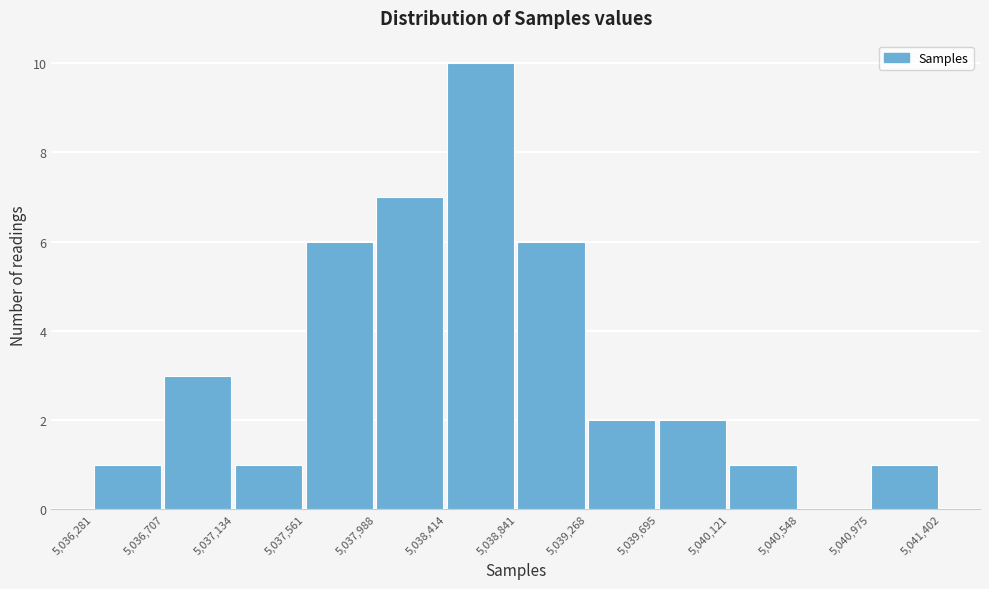

Reading left to right, list every bar in this chart as the range it spans on the x-axis followed by its height. The values are not printed on the chart, so give them approximately, as read against the axis.

5,036,281 to 5,036,707: 1
5,036,707 to 5,037,134: 3
5,037,134 to 5,037,561: 1
5,037,561 to 5,037,988: 6
5,037,988 to 5,038,414: 7
5,038,414 to 5,038,841: 10
5,038,841 to 5,039,268: 6
5,039,268 to 5,039,695: 2
5,039,695 to 5,040,121: 2
5,040,121 to 5,040,548: 1
5,040,548 to 5,040,975: 0
5,040,975 to 5,041,402: 1